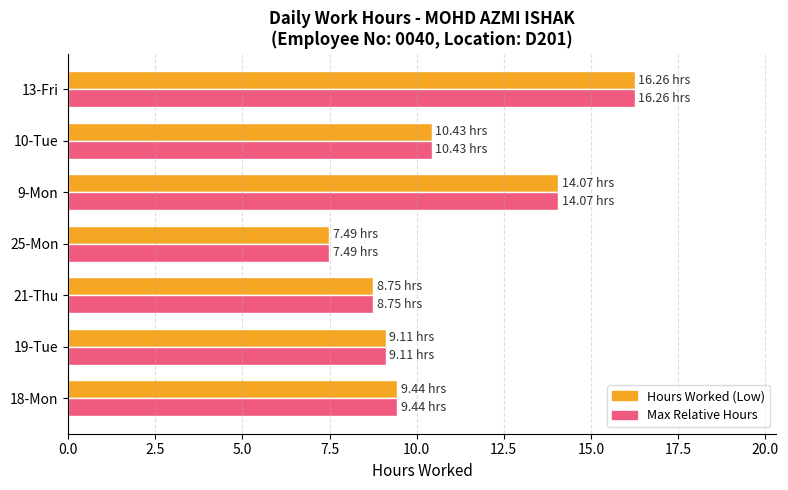

What is the average value of the Hours Worked (Low) series?

10.8